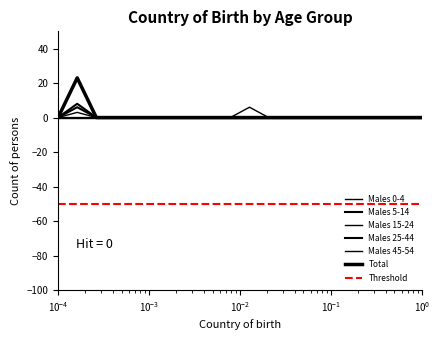

Count the number of categories in the chart.

20